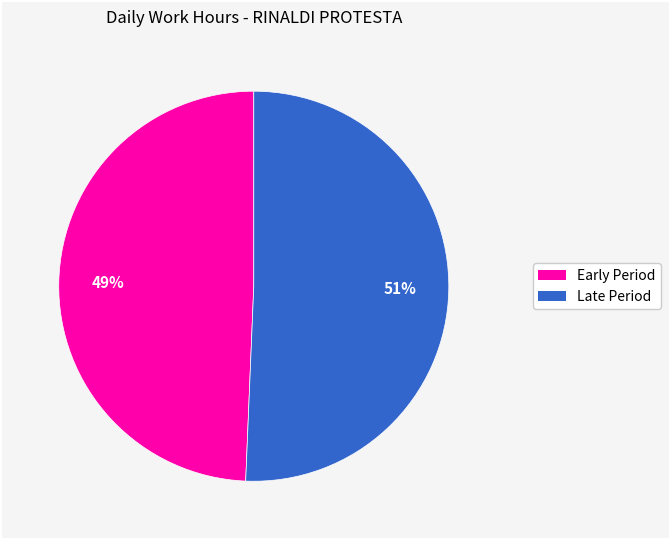

Does any single category account for the majority?

Yes